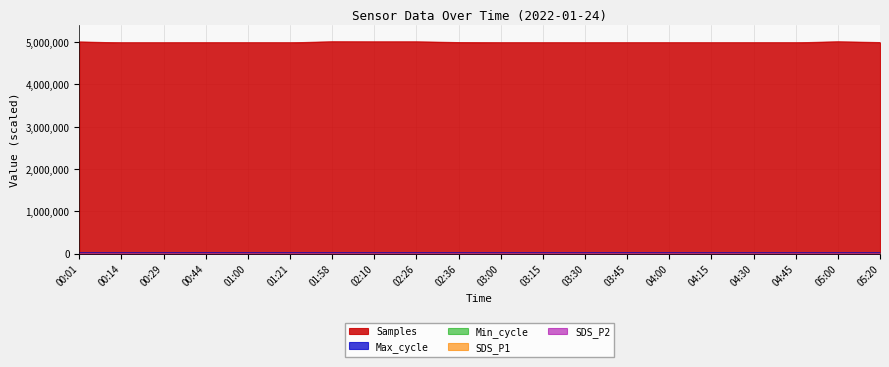

Does the chart have visible grid lines?

Yes